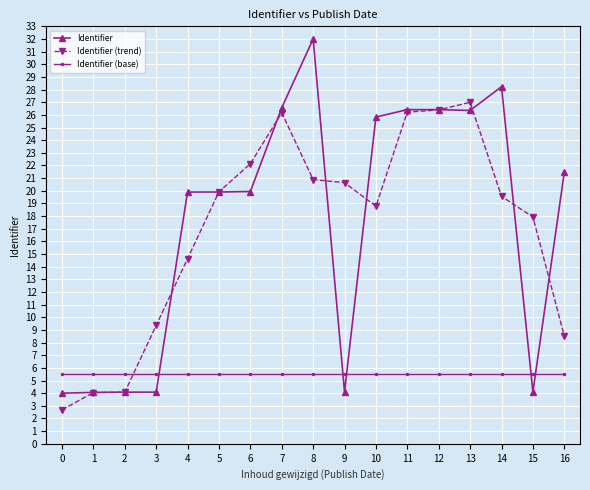

What is the sum of all Identifier (base) values?

93.5